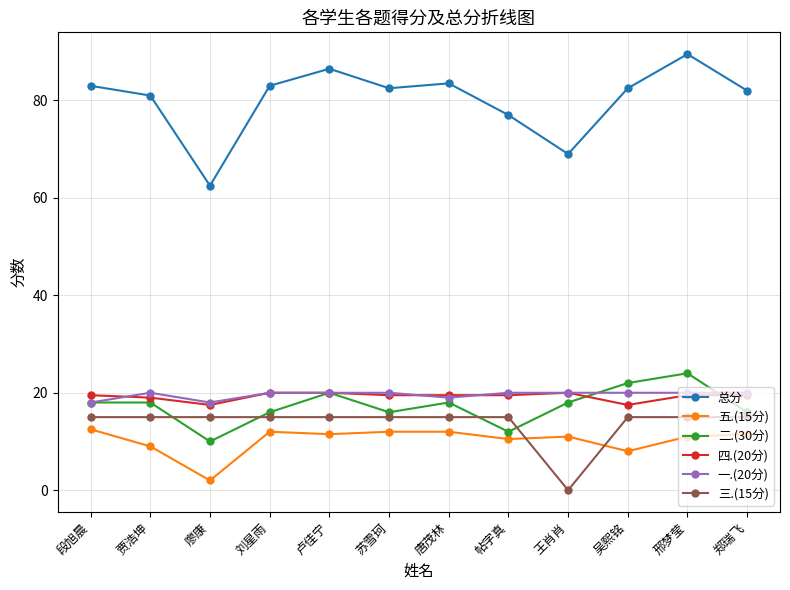

At which label does 四.(20分) first exceed 19?

段旭晨